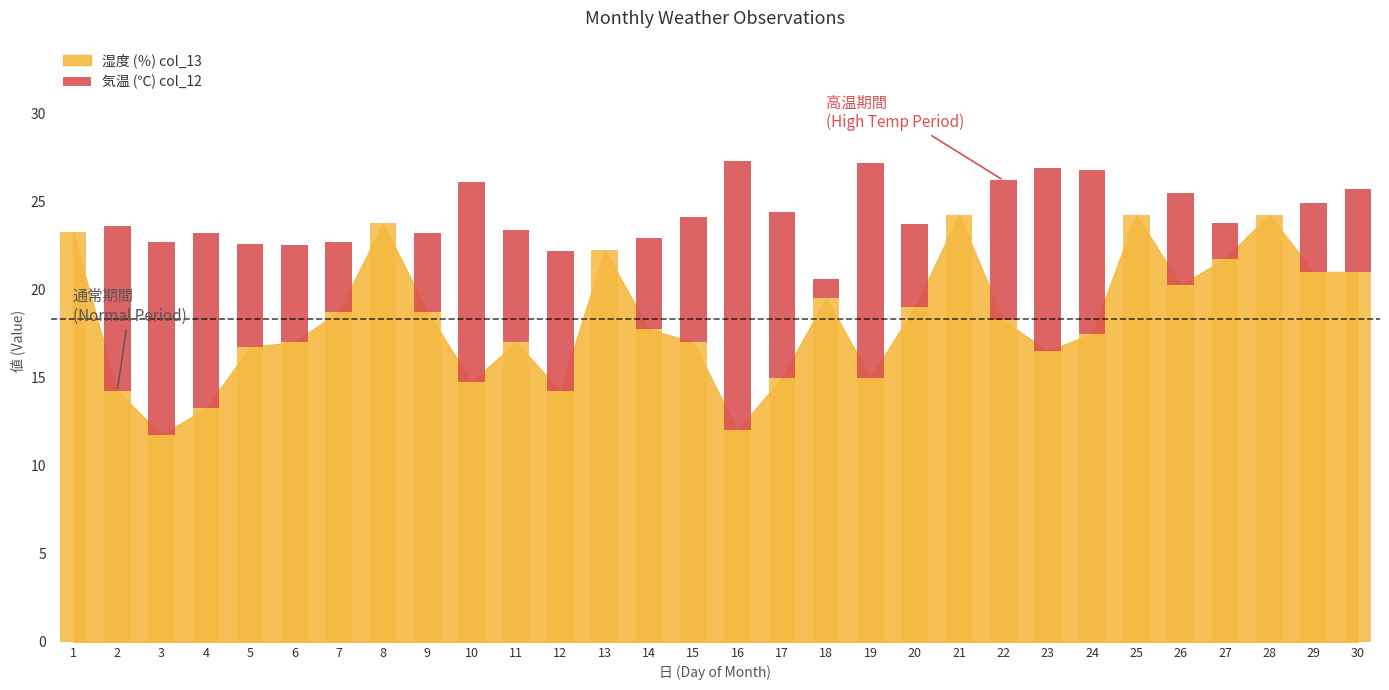

The value at 23 is 10.4. True or false?

True